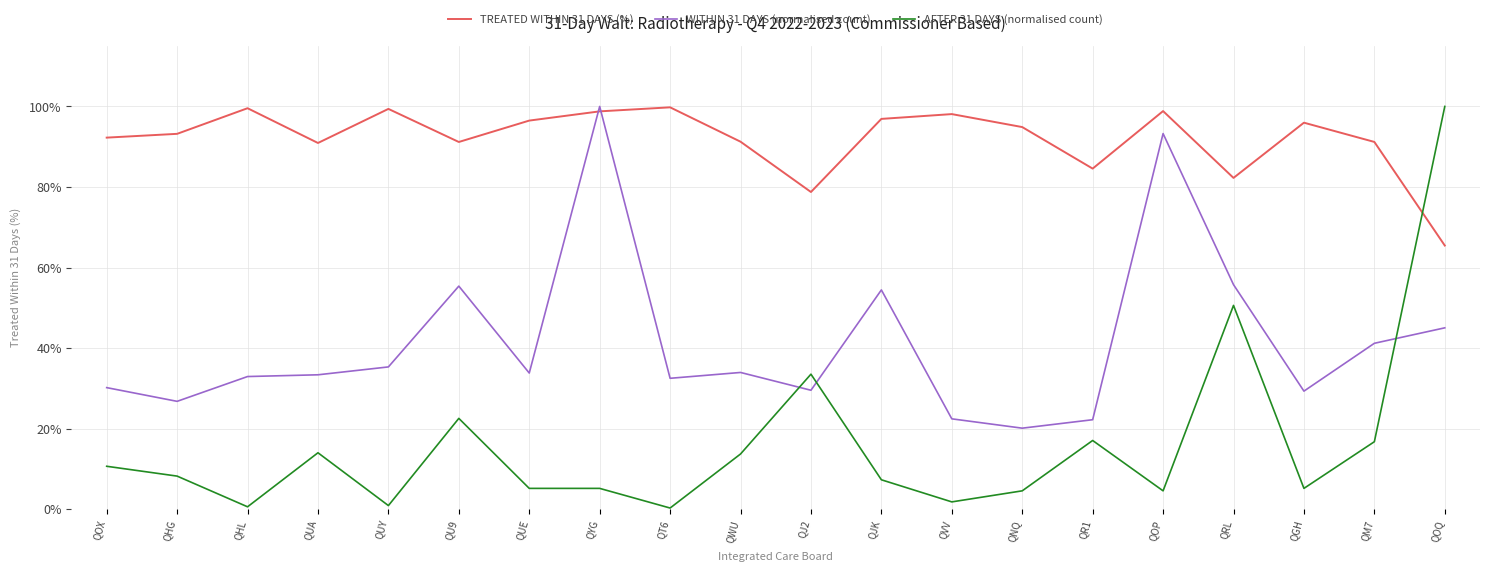

True or false: AFTER 31 DAYS (normalised count) and TREATED WITHIN 31 DAYS (%) cross at least once.

True